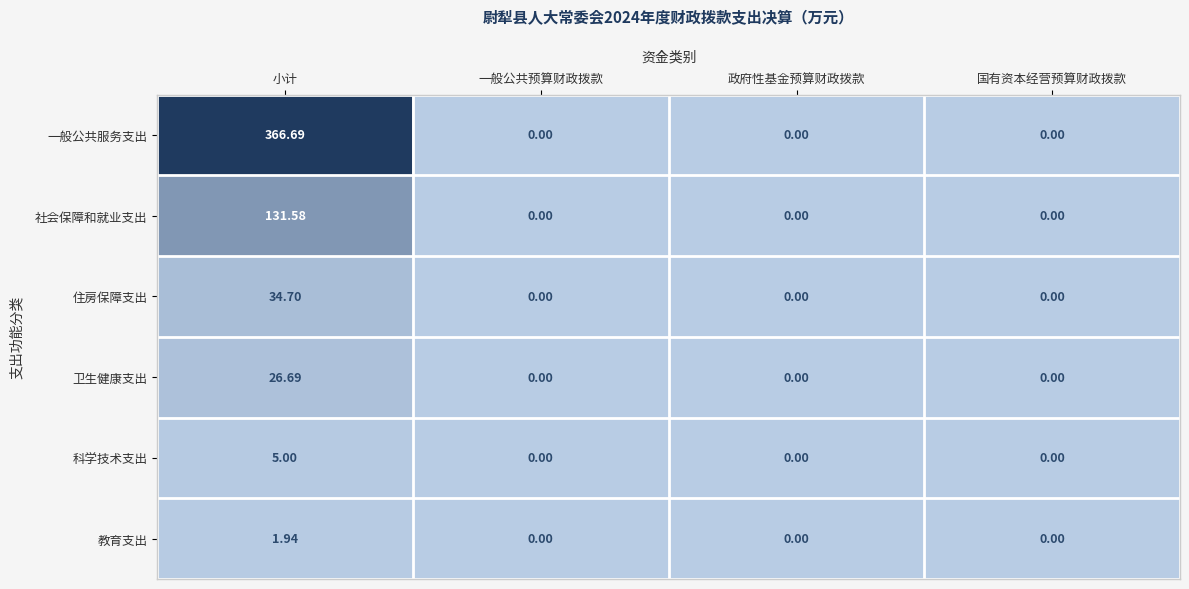

At which category is the sum across all series the highest?

小计